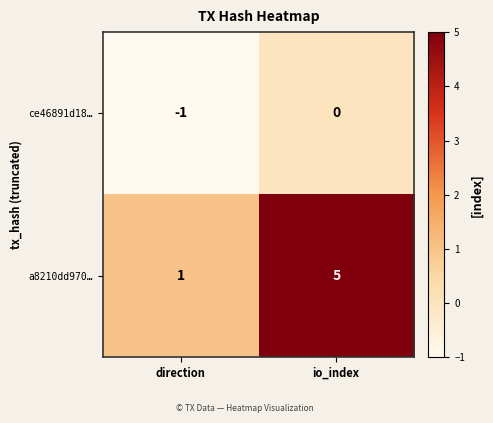

Reading left to right, list all the values displayed in this chart.

ce46891d18…: -1	0
a8210dd970…: 1	5